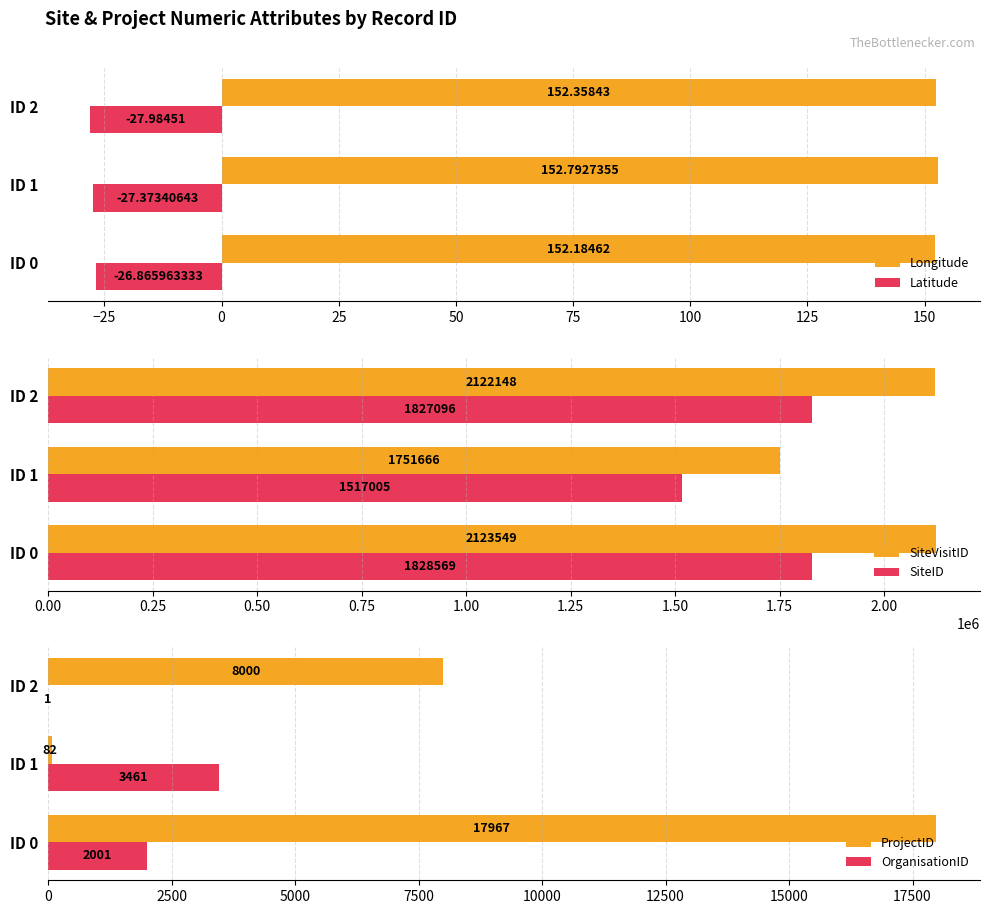

How many bars are there in each group?

6